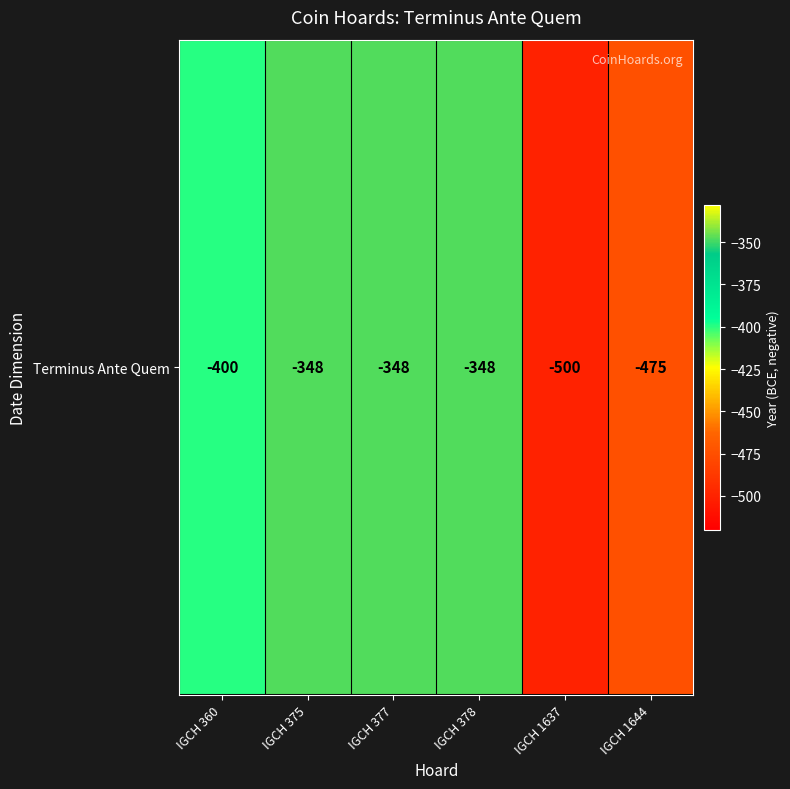

What is the minimum value shown in the chart?

-500